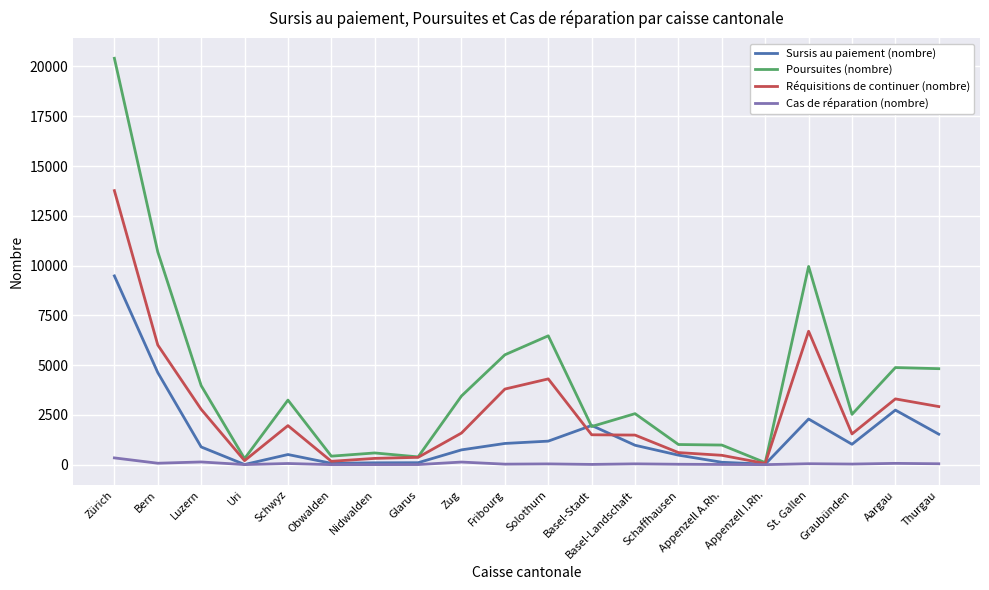

How many lines are shown in the chart?

4